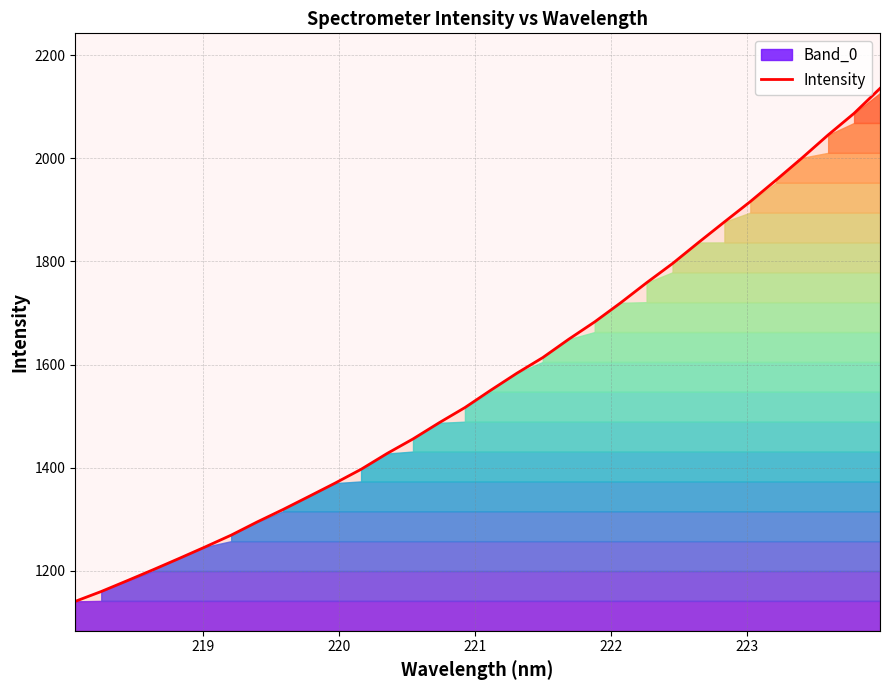

True or false: the data has more than 1 interior local peaks.

False